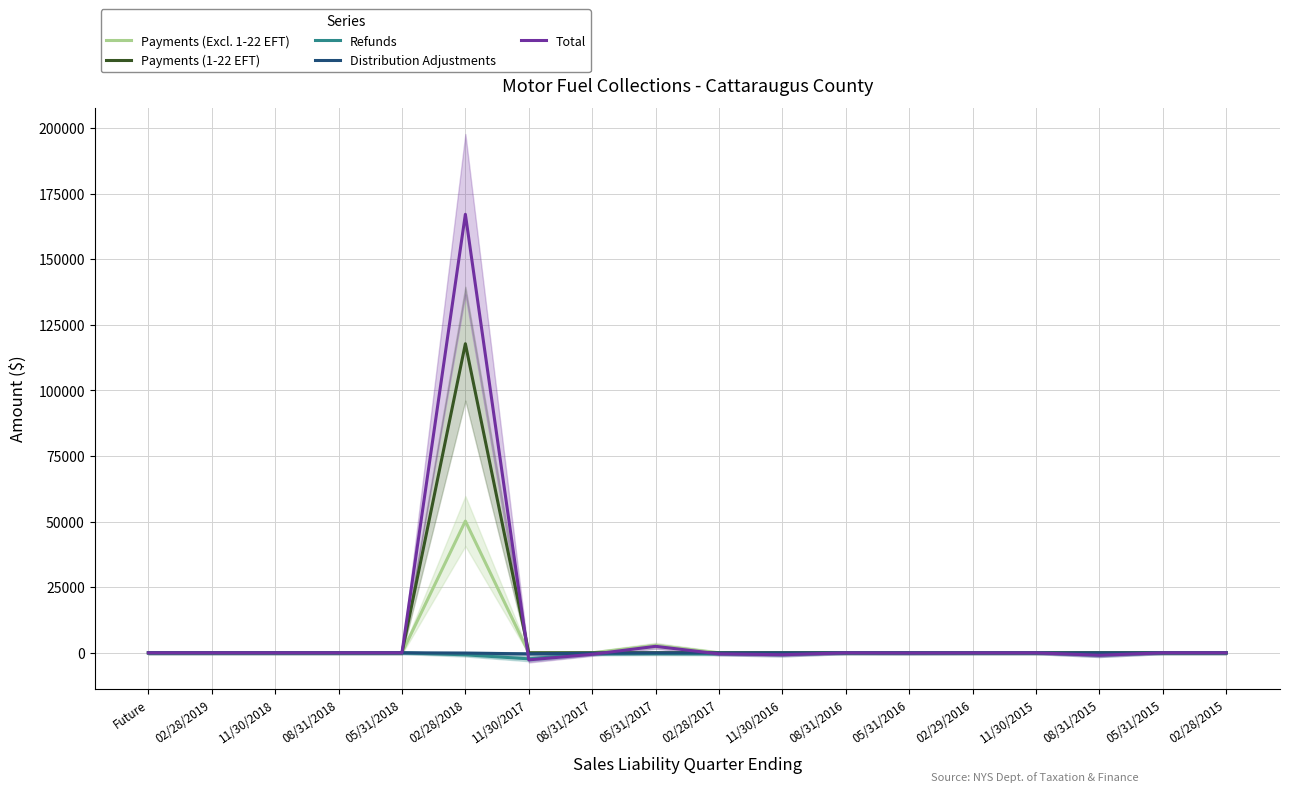

Rank the series at 05/31/2015 from lowest to highest value.

Payments (Excl. 1-22 EFT), Payments (1-22 EFT), Refunds, Distribution Adjustments, Total